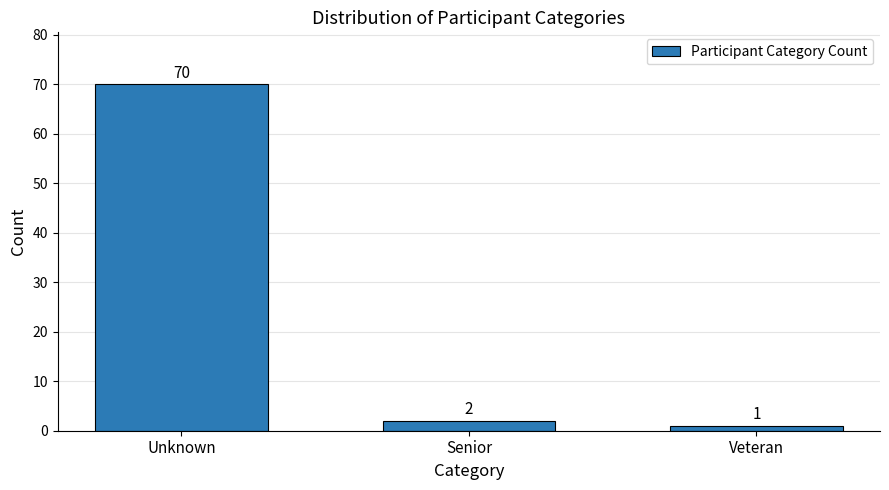

Reading left to right, transcribe all the data shown in this chart.

Unknown=70	Senior=2	Veteran=1